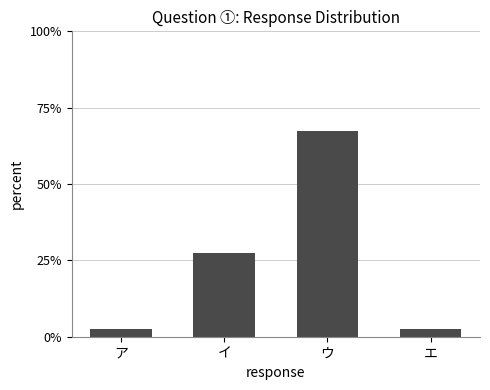

Is it true that the value at ウ is 89.5?

False